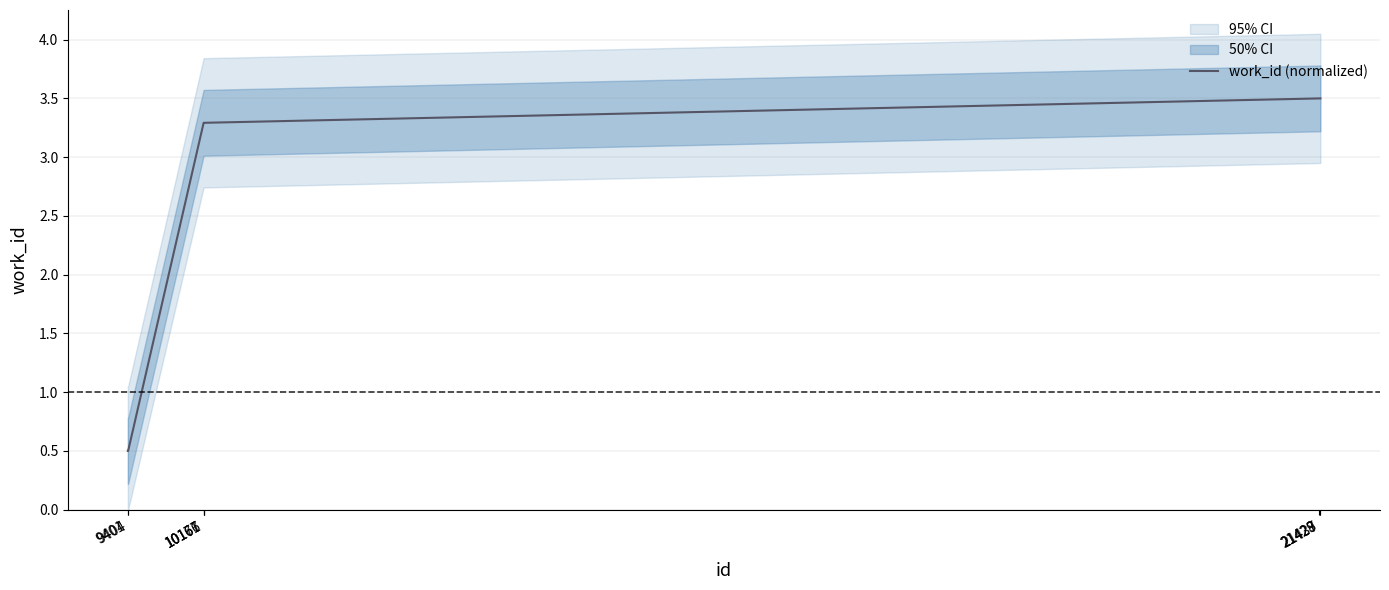

What is the average value?

2.7